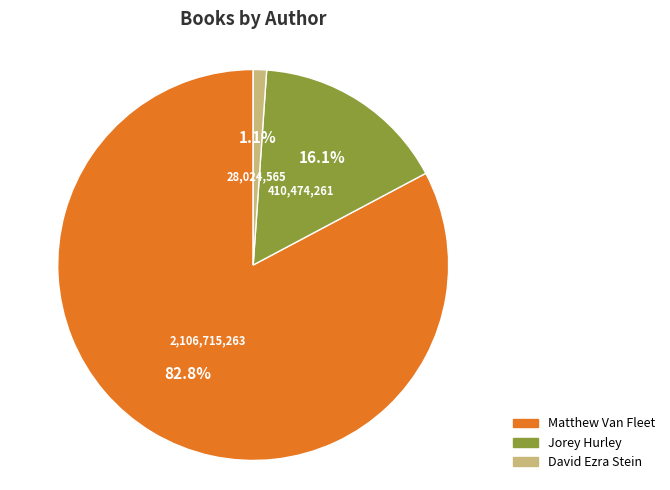

To the nearest percent, what portion does Jorey Hurley represent?

16%